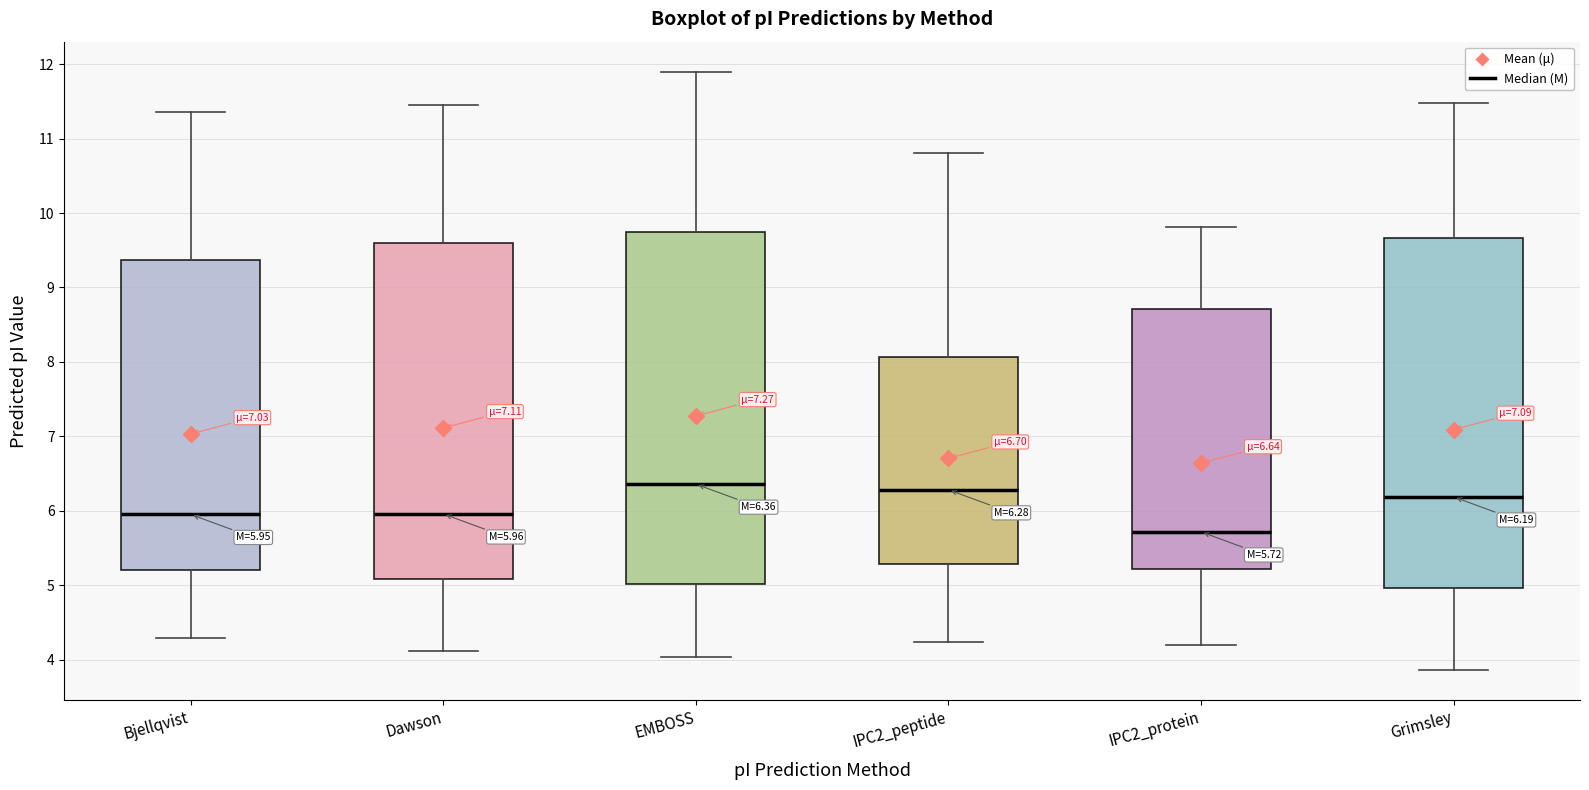

Which box has the lowest median line?

IPC2_protein